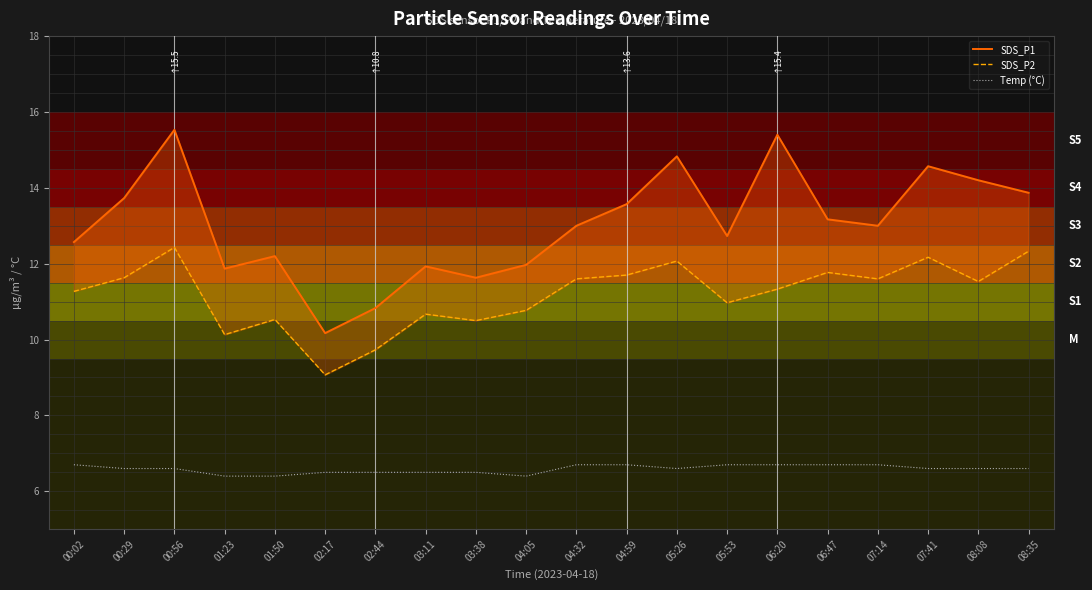

Rank the series by their average value, from lowest to highest.

Temp (°C), SDS_P2, SDS_P1